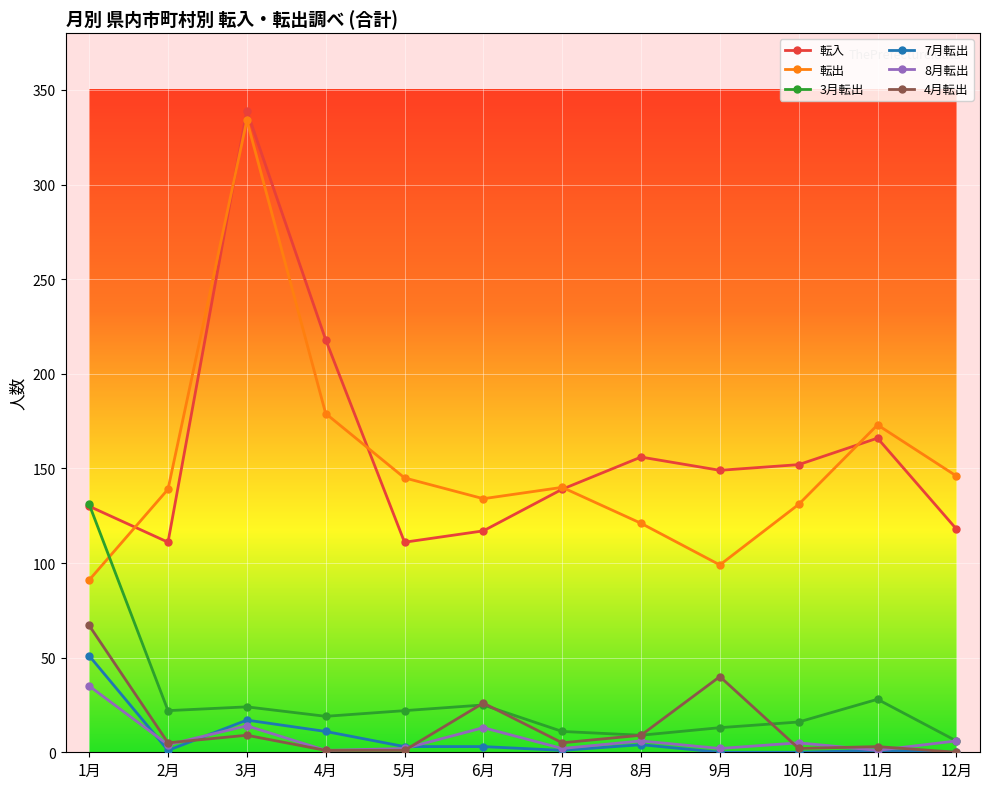

Which series has the largest total across all categories?

転入